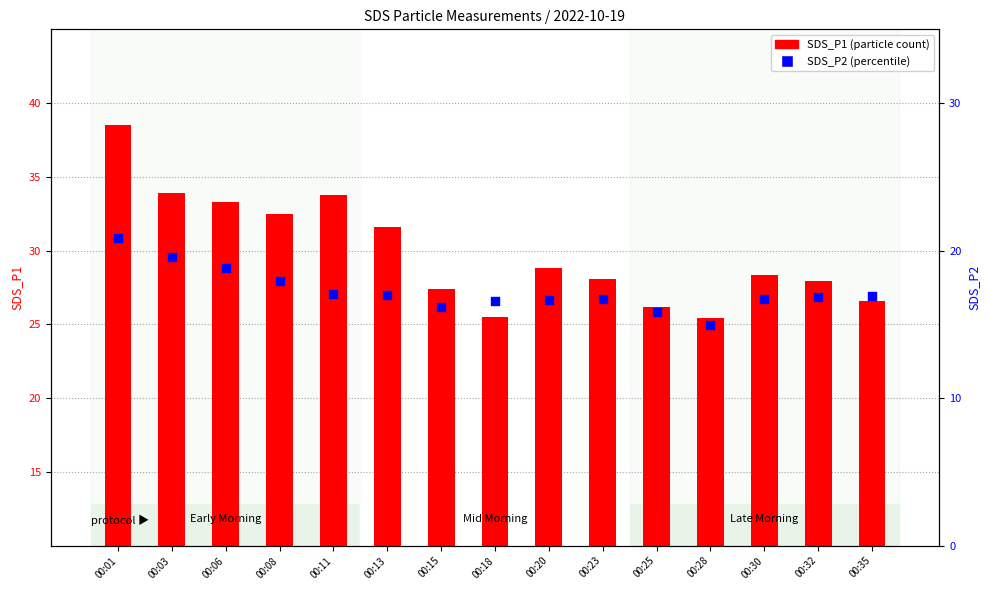

What is the total value across all series at 00:06?

52.1